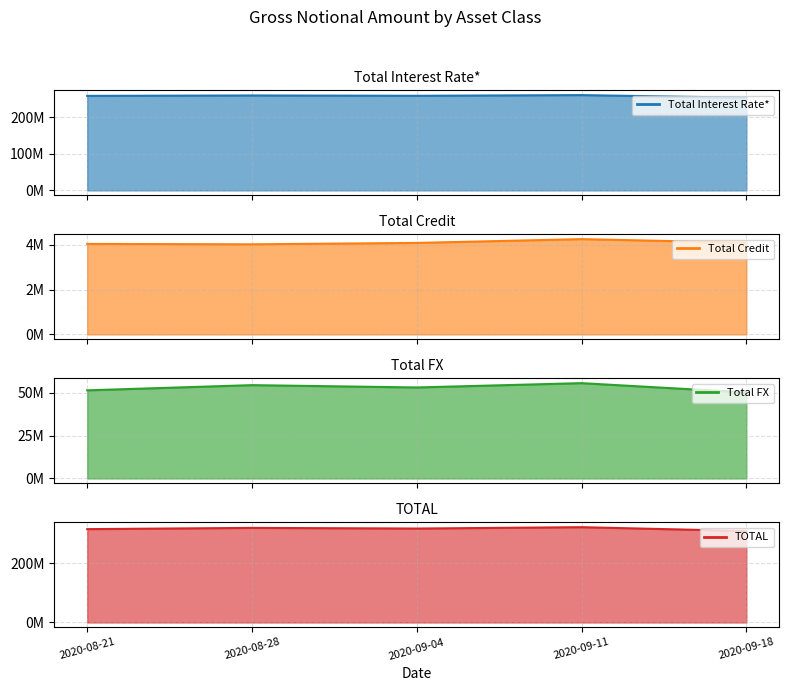

What is the total value across all series at 2020-09-04?

632159029